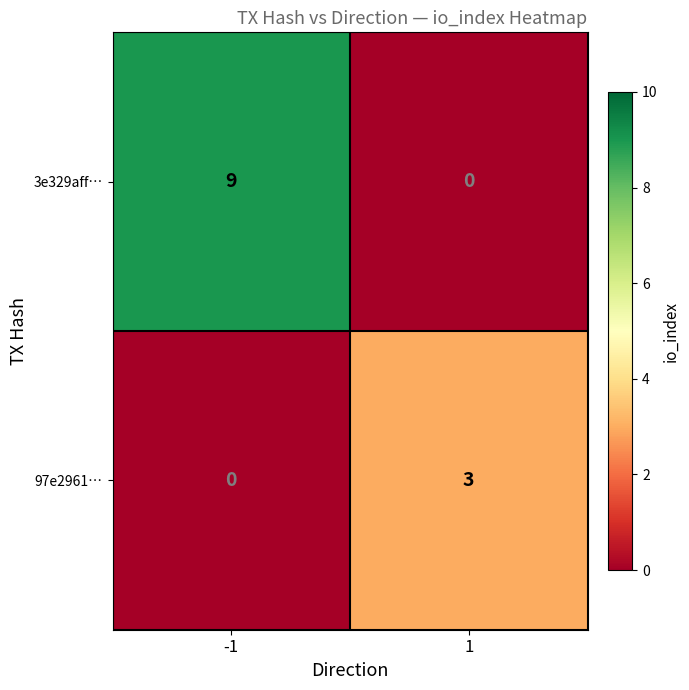

How many positive values does the 97e2961… series have?

1